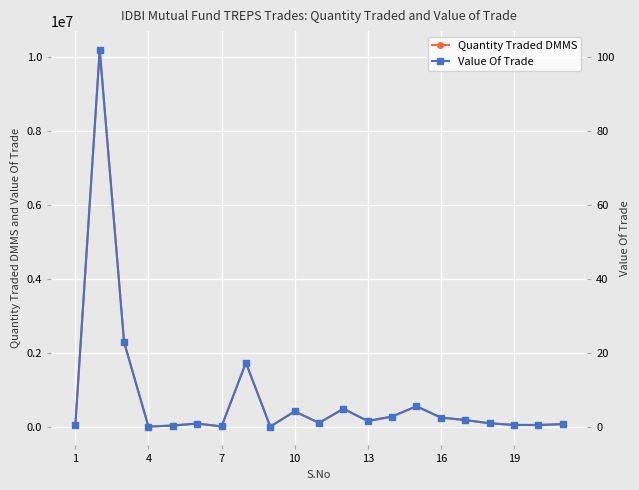

How many interior local valleys does the Quantity Traded DMMS series have?

6